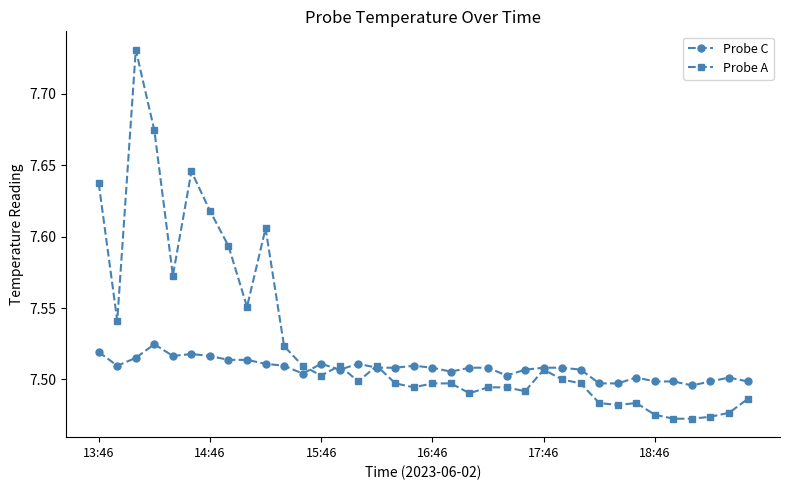

Which series has the largest total across all categories?

Probe A